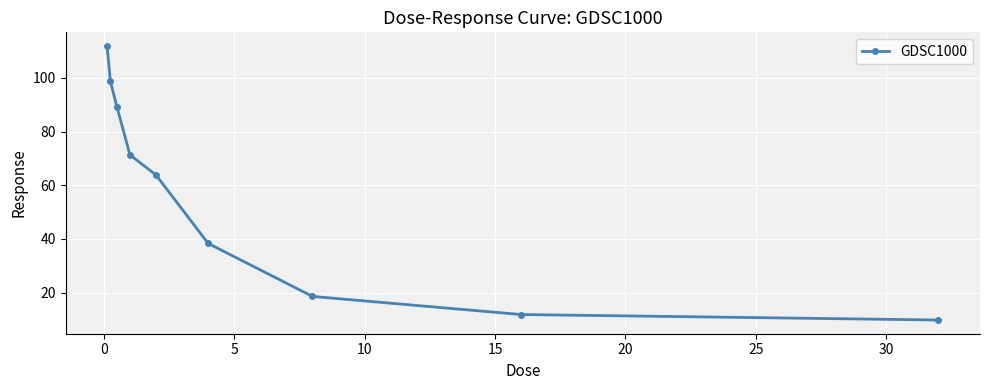

Reading left to right, extract all data points from this chart.

111.9	98.8	89.3	71.4	63.9	38.4	18.6	11.9	9.8